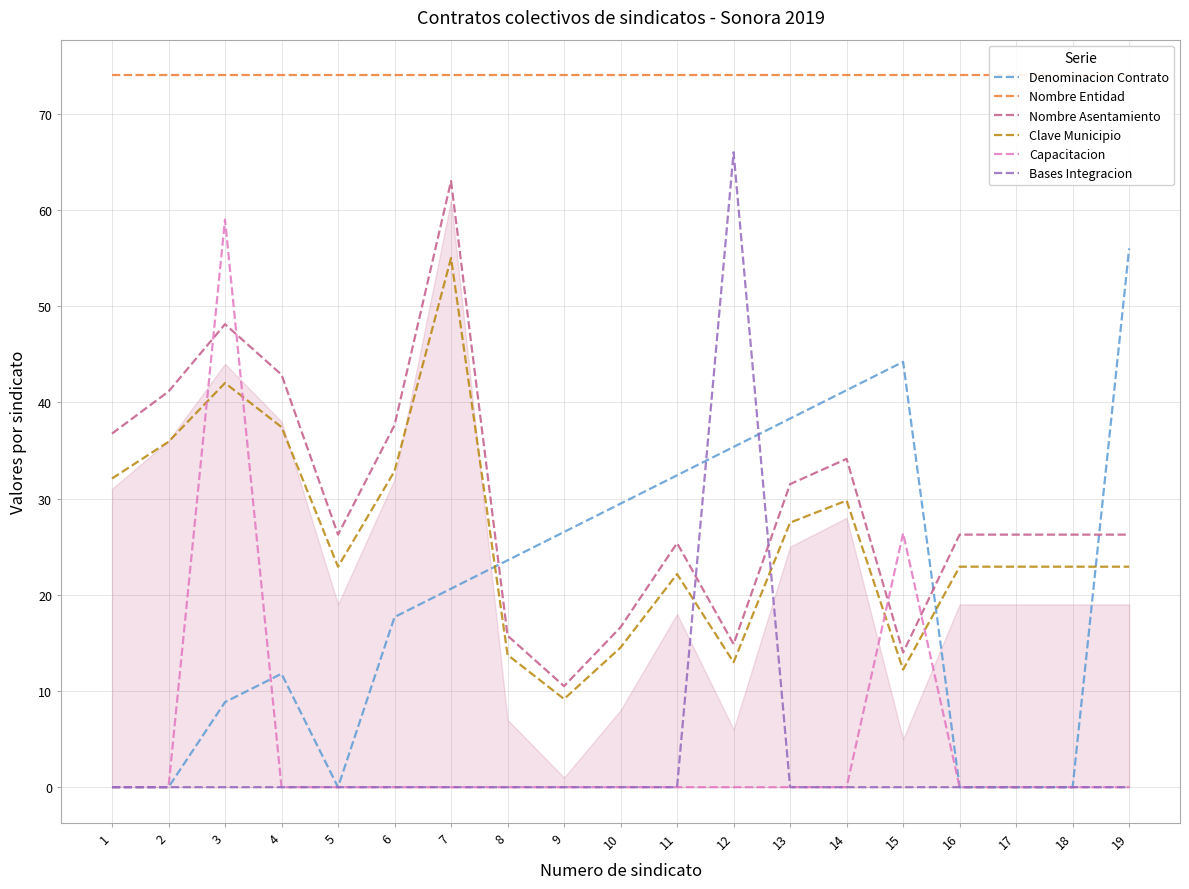

At which label does Nombre Asentamiento reach its peak?

7